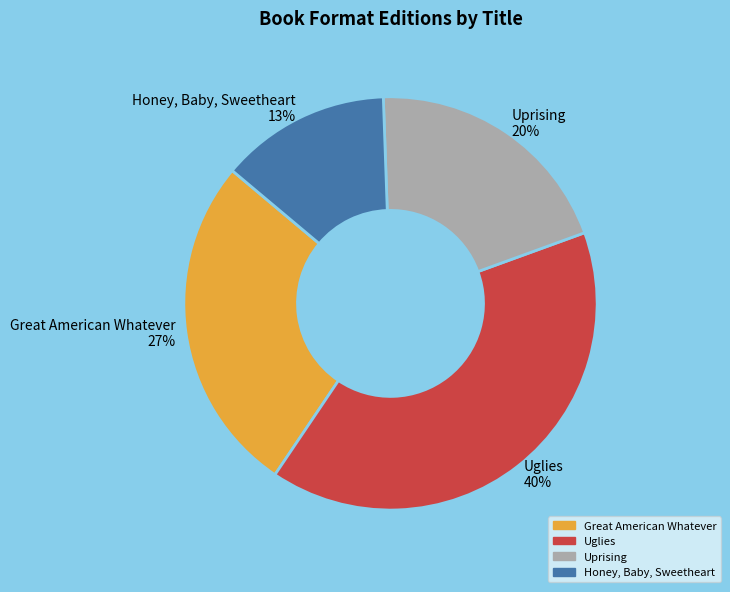

To the nearest percent, what percentage of the pie is Honey, Baby, Sweetheart?

13%